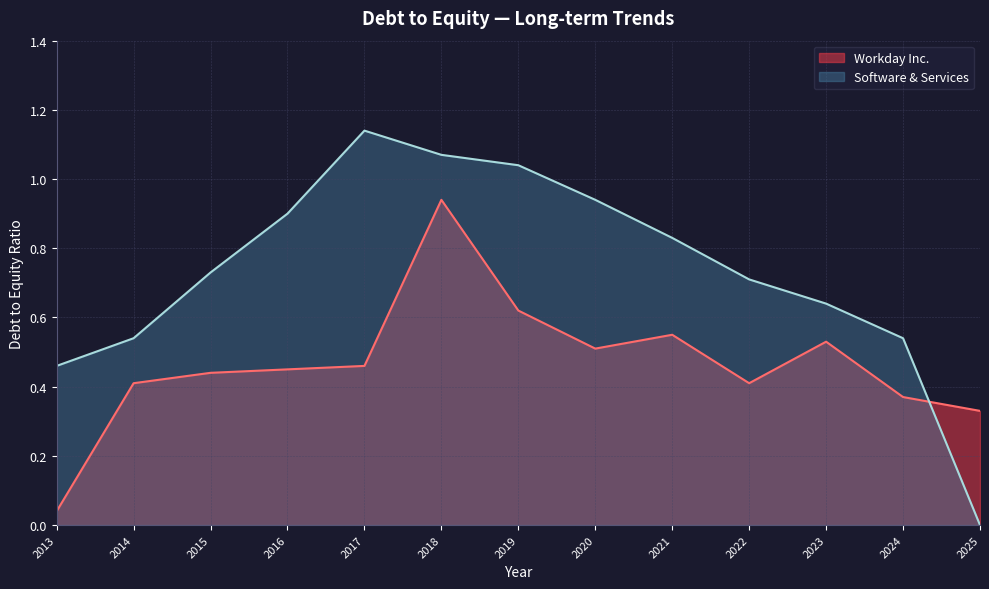

Which series has the widest spread of values?

Software & Services